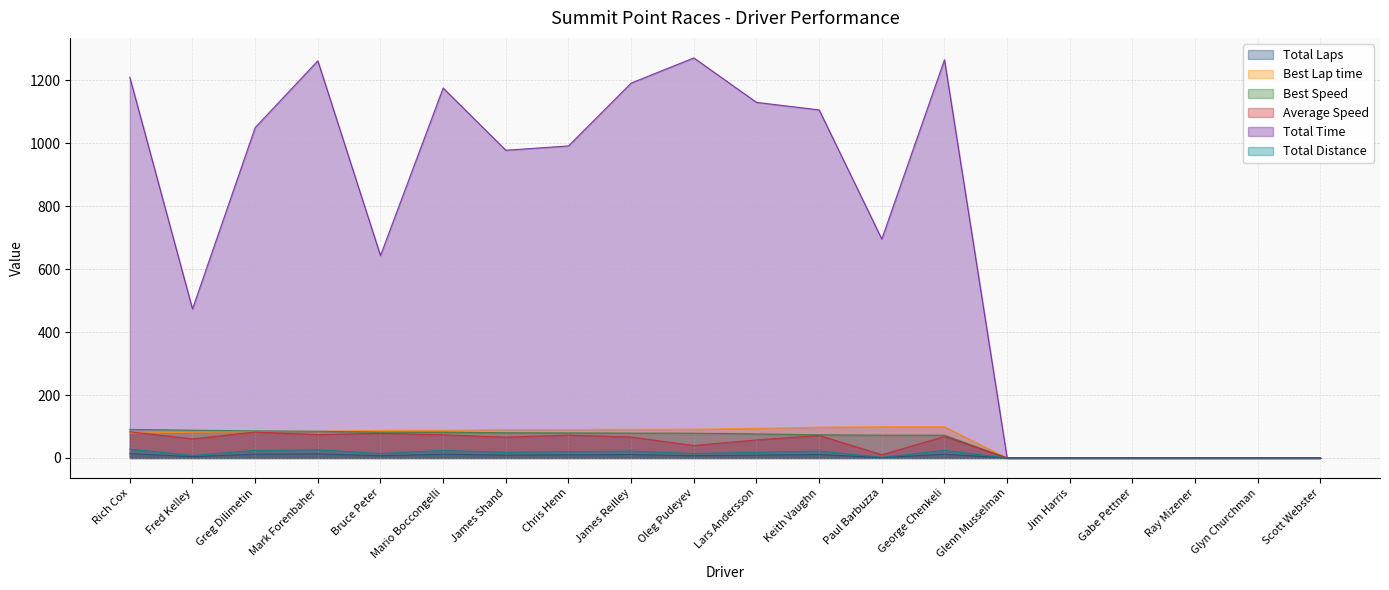

True or false: Total Time and Total Distance intersect in this chart.

False